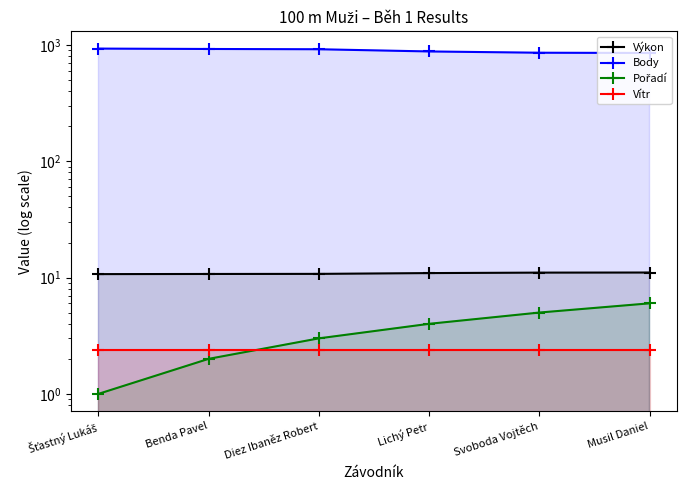

Between Diez Ibaněz Robert and Svoboda Vojtěch, which series saw the biggest shift?

Body